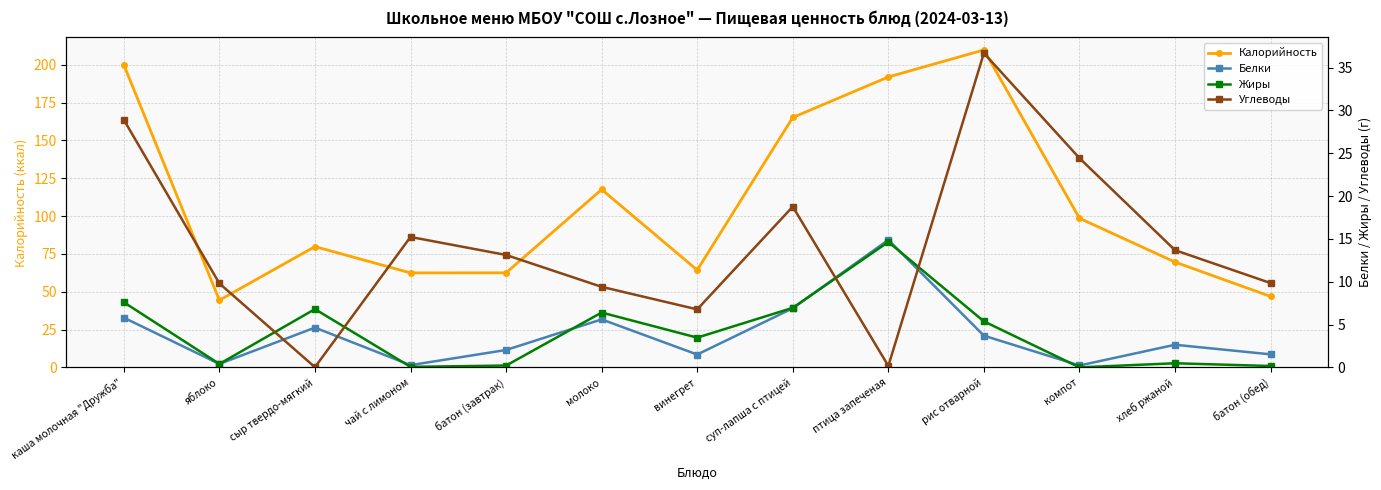

Where is the first local maximum for Углеводы?

чай с лимоном